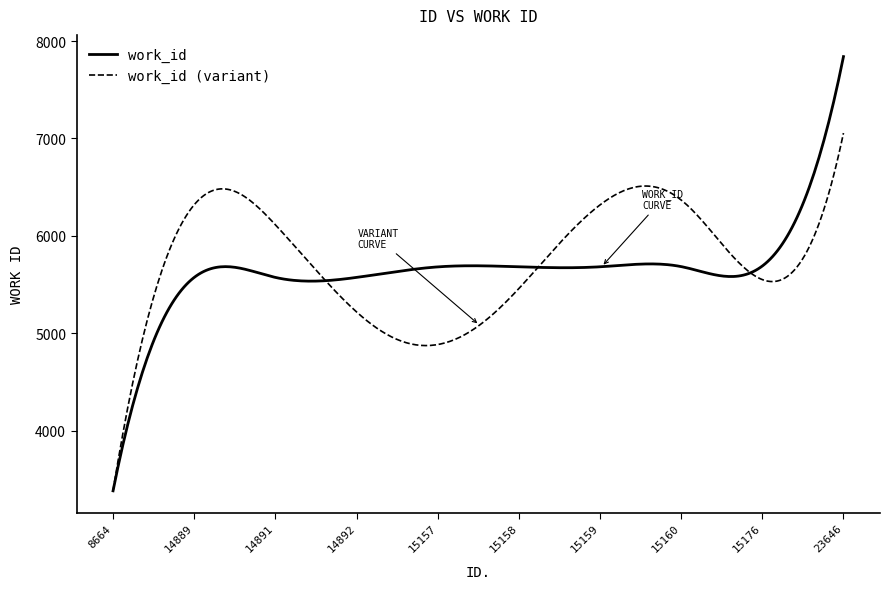

What is the lowest value of the work_id series?

3384.0